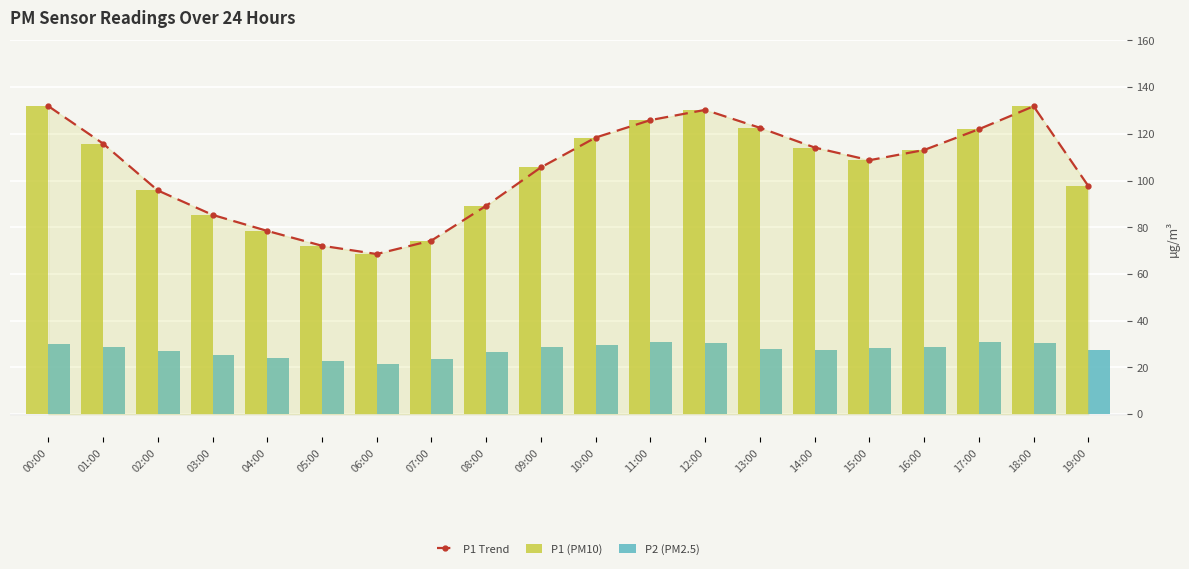

Which series has the largest total across all categories?

P1 Trend